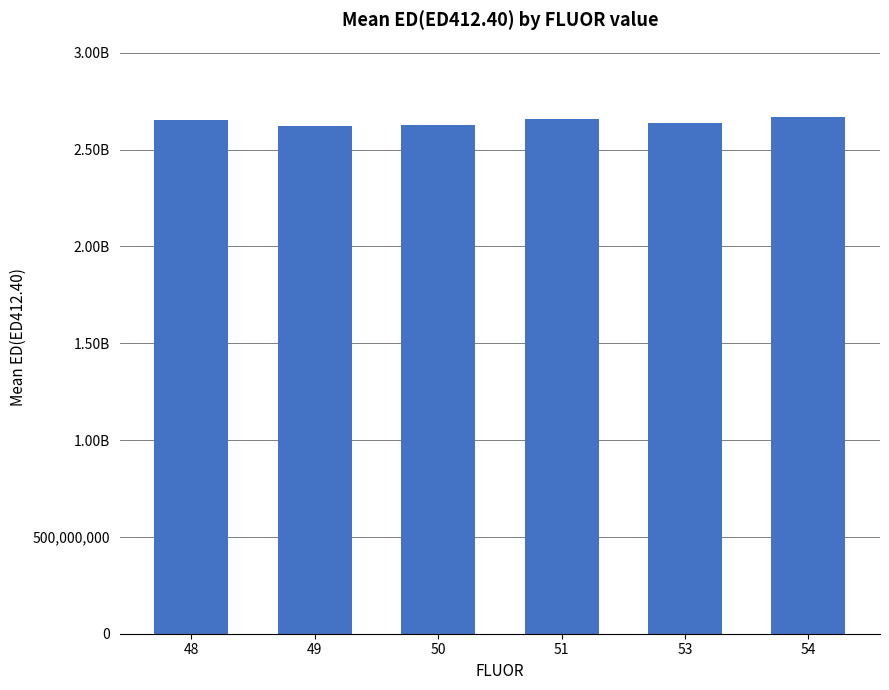

Does the chart contain any negative values?

No